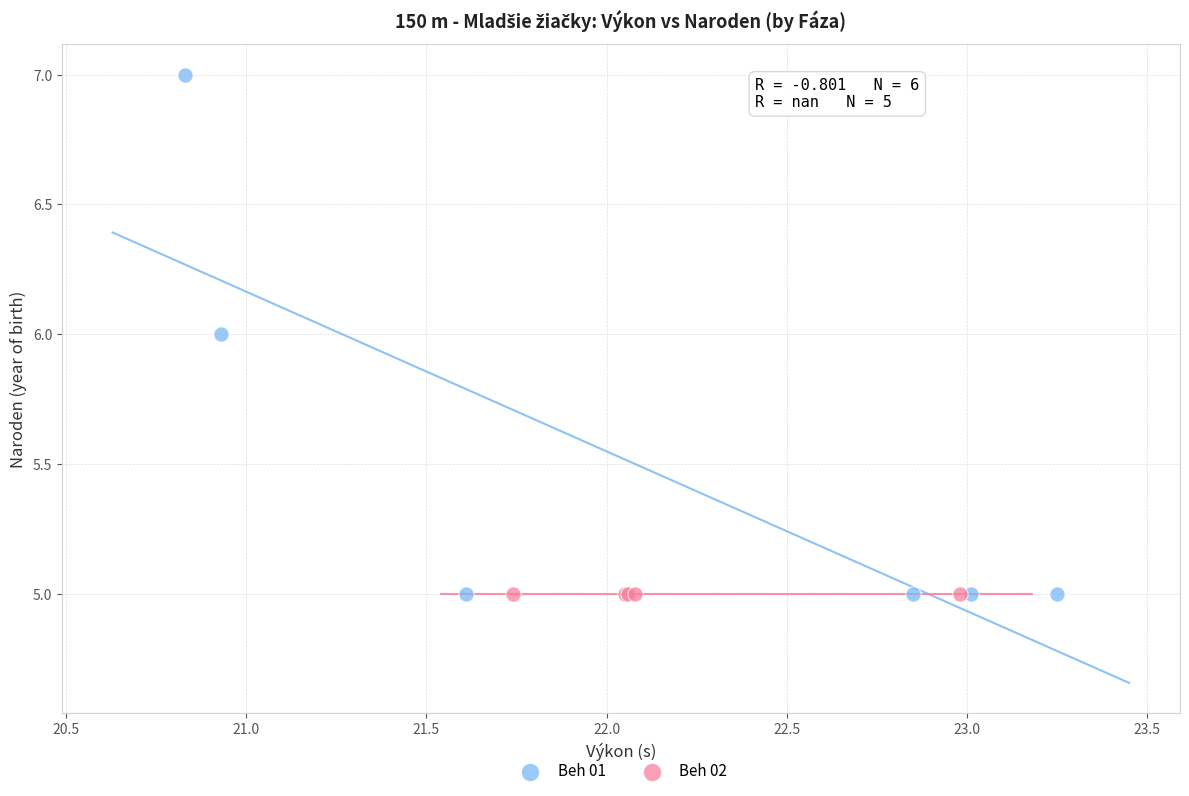

Which series reaches the maximum Y coordinate?

Beh 01